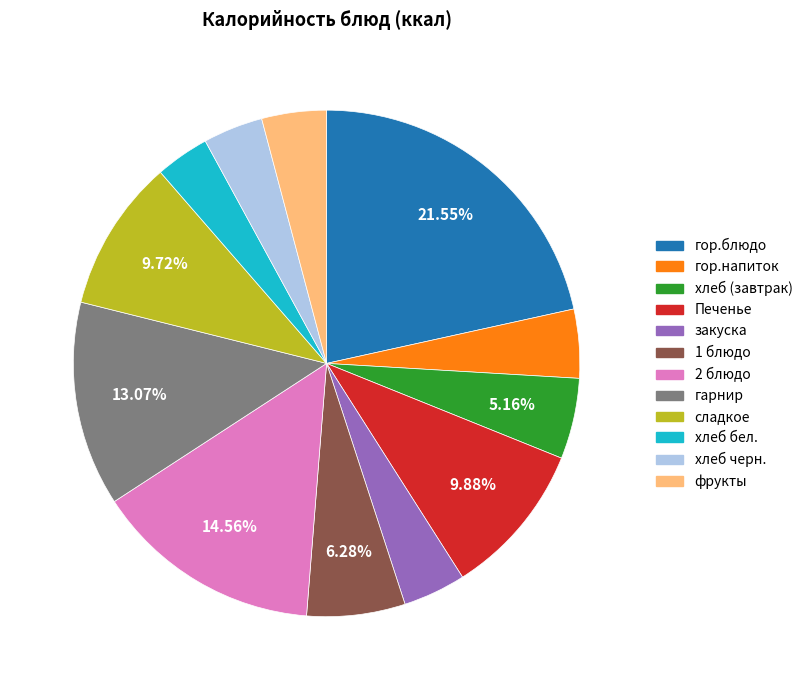

Count the number of slices in the pie.

12